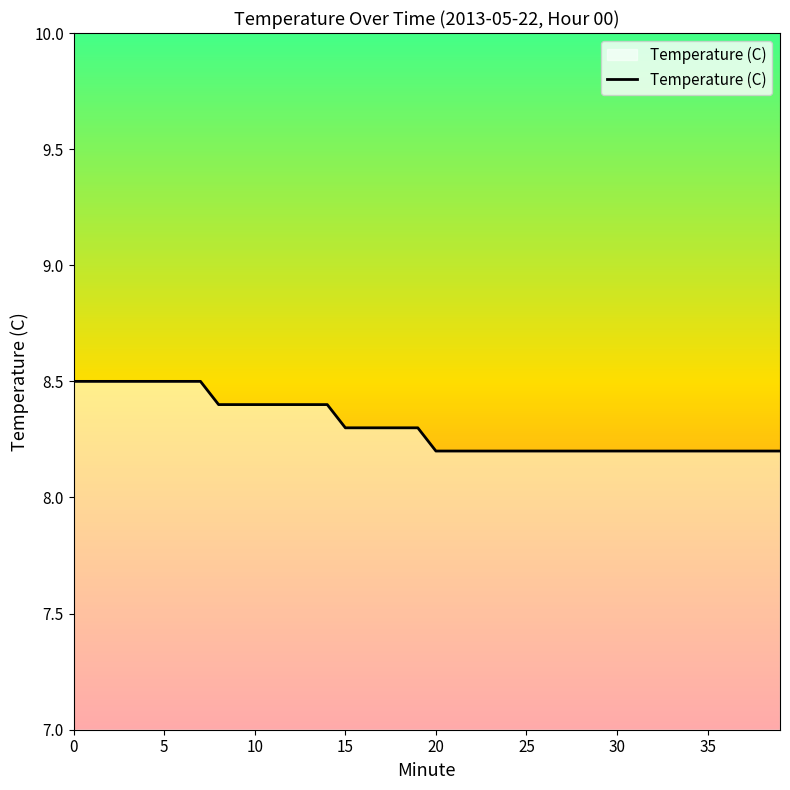

What is the greatest value displayed?

8.5